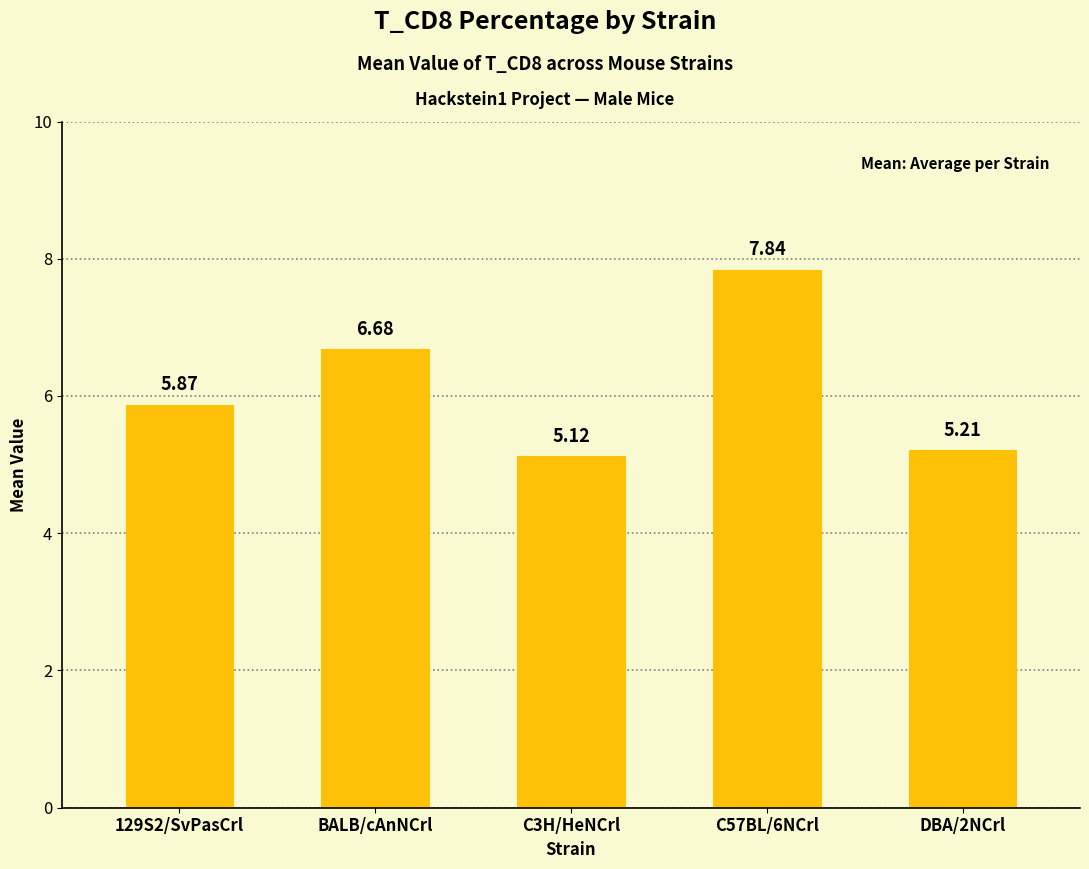

List the labels in order of value, smallest first.

C3H/HeNCrl, DBA/2NCrl, 129S2/SvPasCrl, BALB/cAnNCrl, C57BL/6NCrl